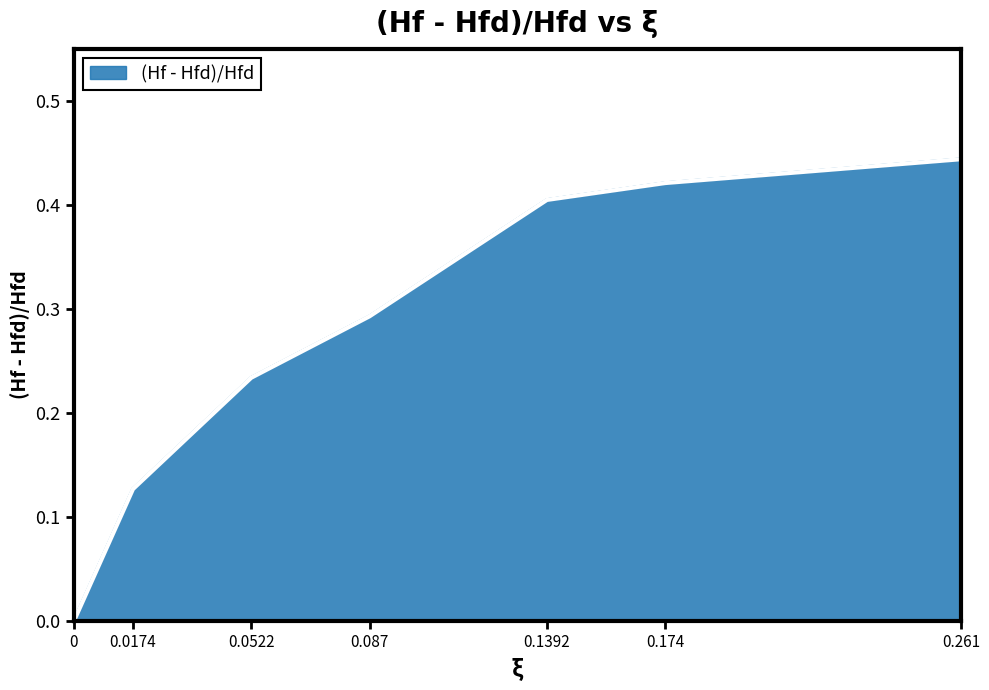

What position from the left is 0.0174?

2